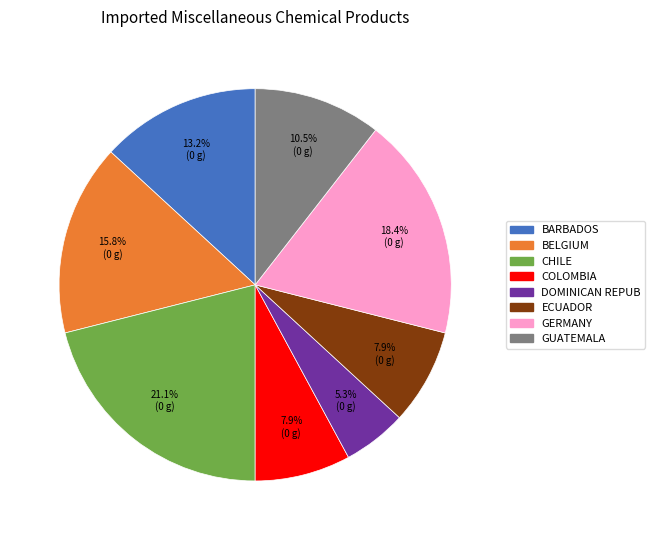

What portion of the pie excludes CHILE?

78.9%